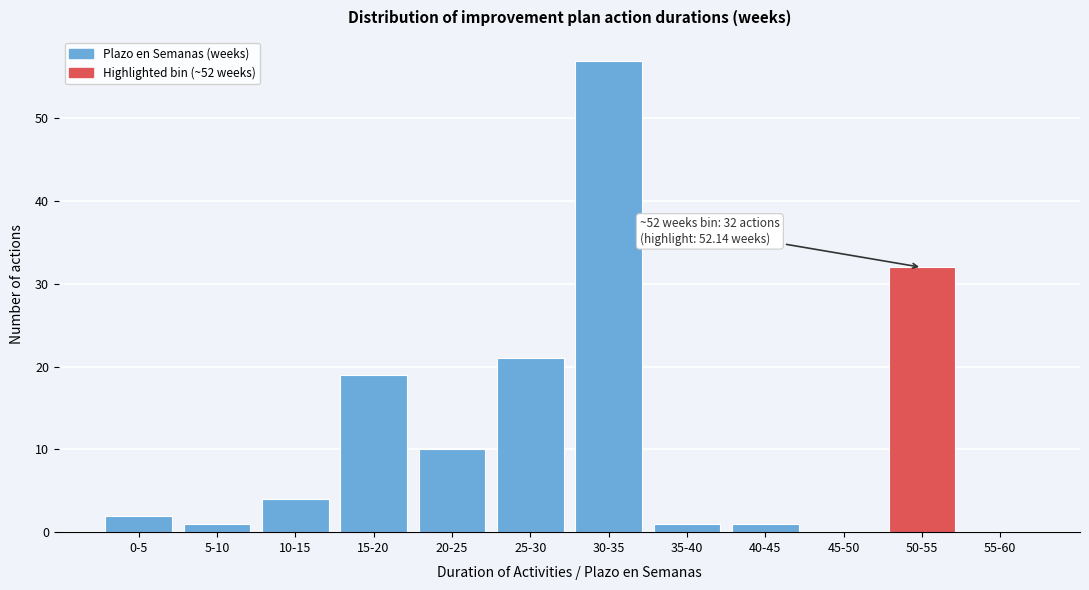

Reading left to right, transcribe all the data shown in this chart.

0-5=2	5-10=1	10-15=4	15-20=19	20-25=10	25-30=21	30-35=57	35-40=1	40-45=1	45-50=0	50-55=32	55-60=0